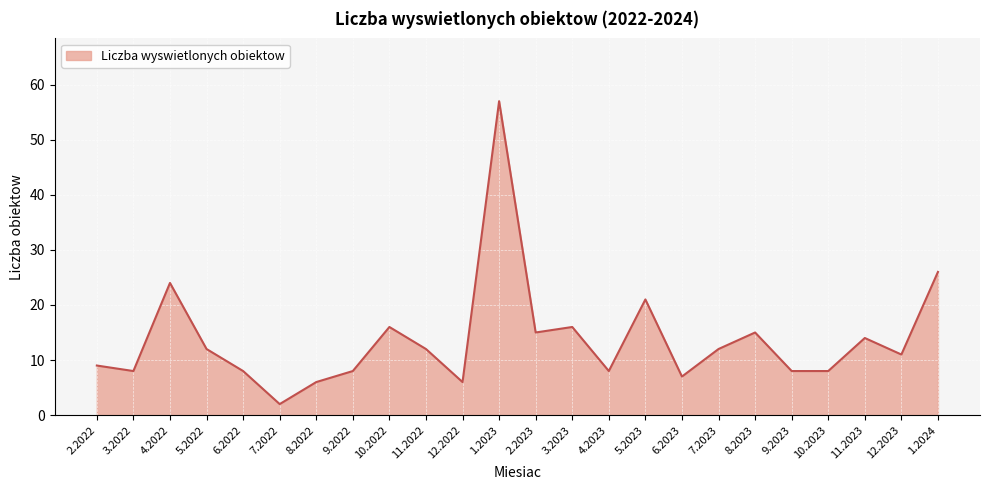

How many values are below 12?

12